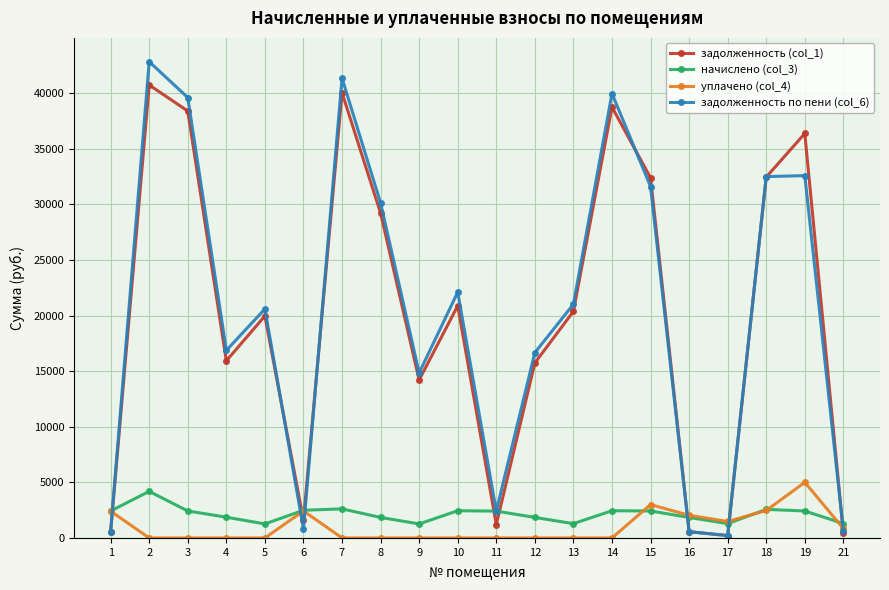

What is the value of the начислено (col_3) point at the 5th from the left?

1261.1